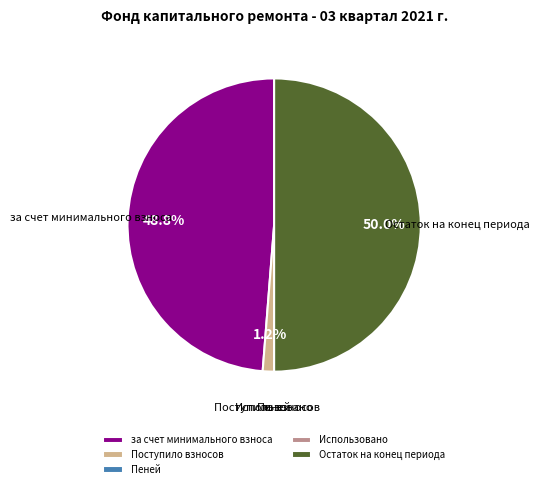

Is Поступило взносов the majority of the pie?

No